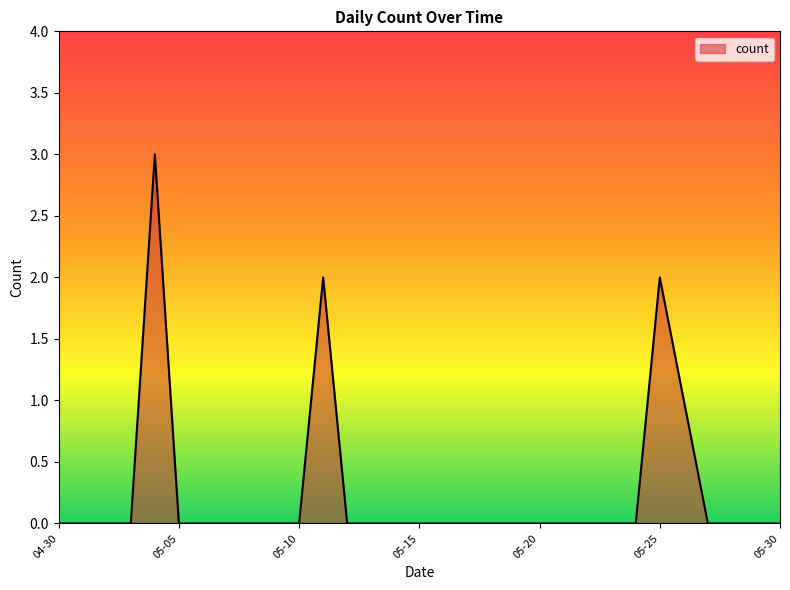

What is the maximum value shown in the chart?

3